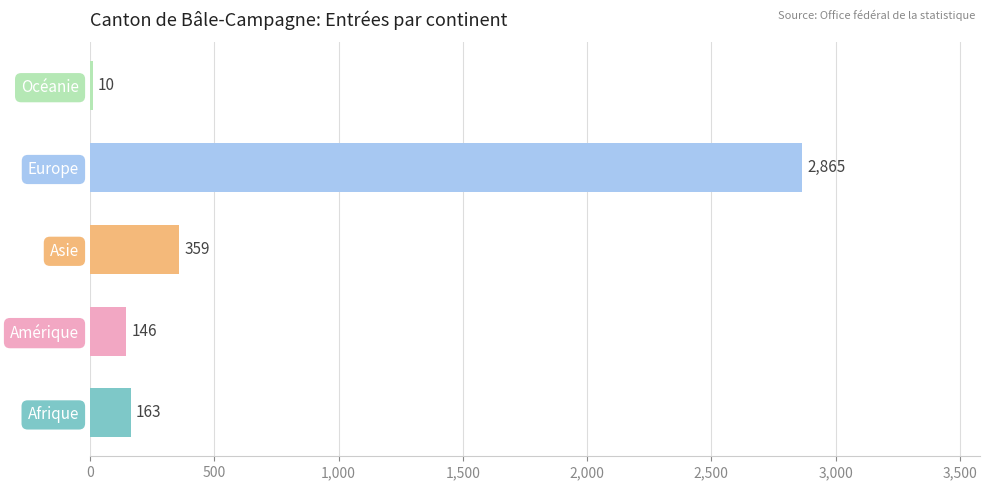

What is the sum of all values?

3543